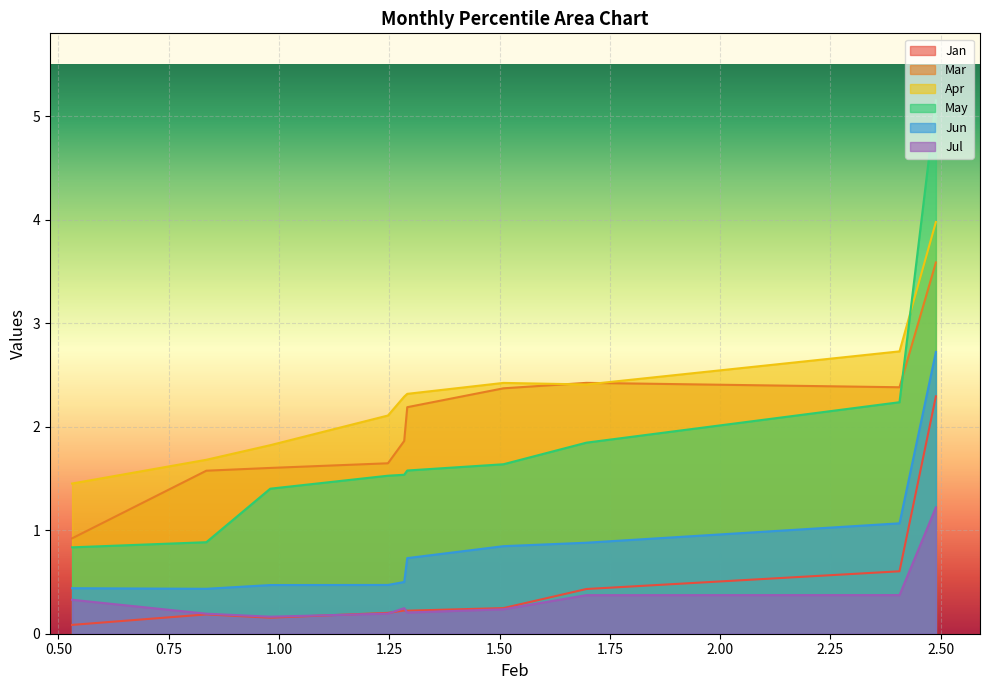

Between 2.4066694808303 and 1.508817907060035, which series saw the biggest shift?

May